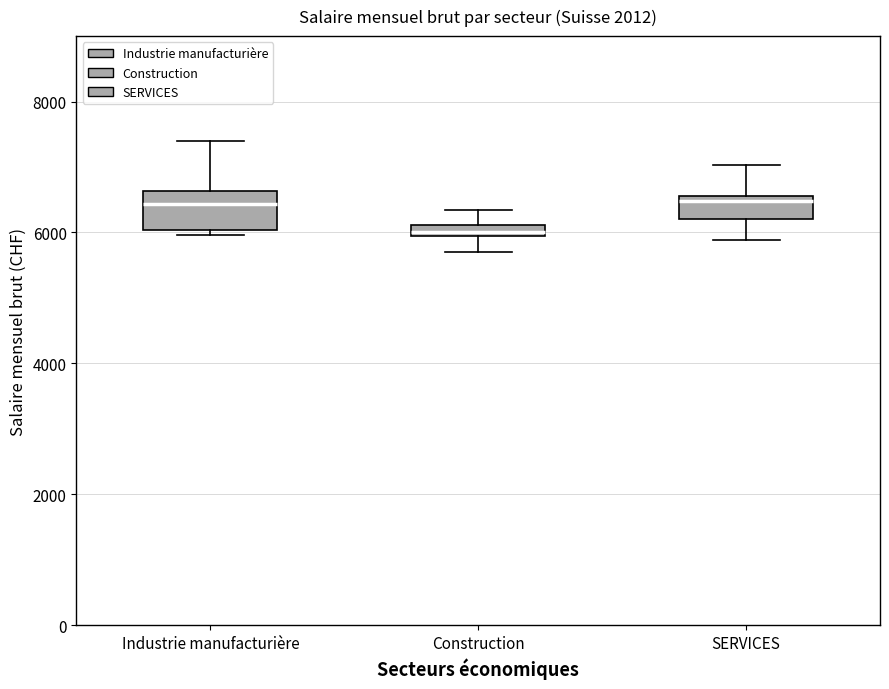

Where does the median line of the box for Industrie manufacturière sit on the y-axis? The values are not printed on the chart, so give them approximately, as read against the axis.

6400